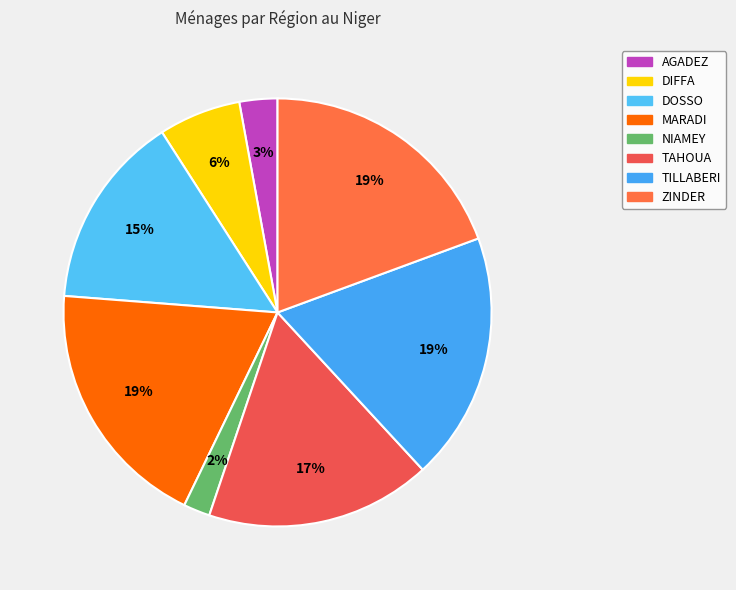

Count the number of slices in the pie.

8